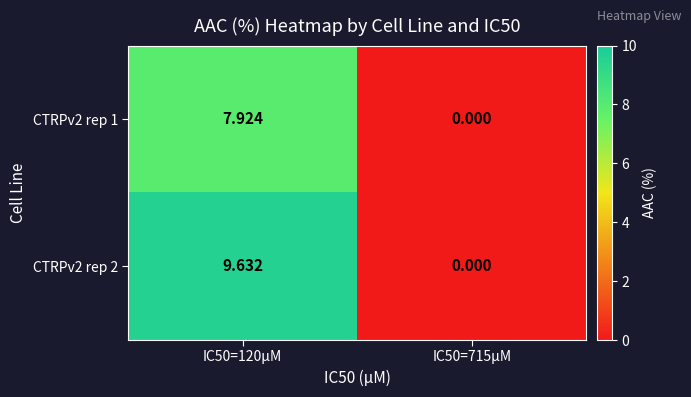

Which series has the largest total across all categories?

CTRPv2 rep 2